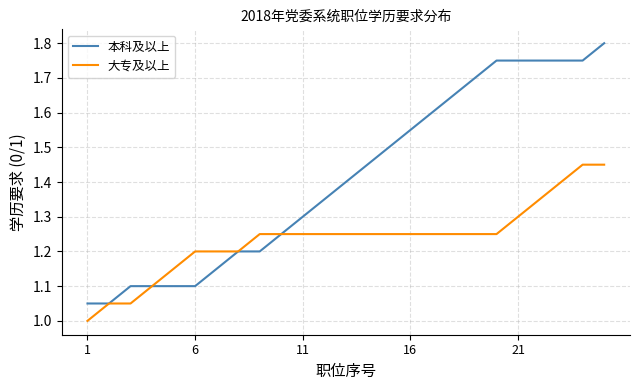

Which series has the largest total across all categories?

本科及以上